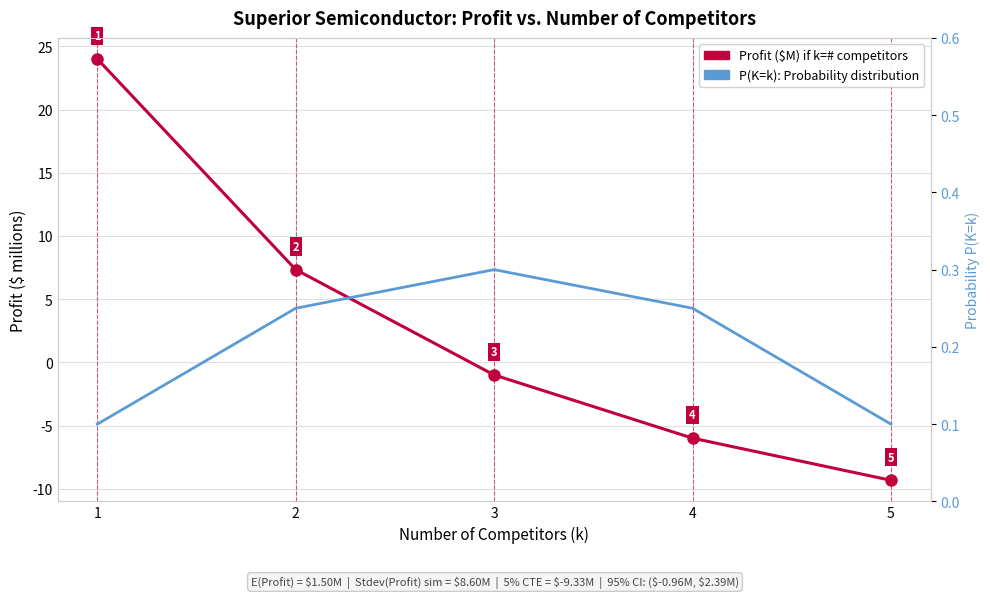

At how many categories does at least one series exceed 6?

2